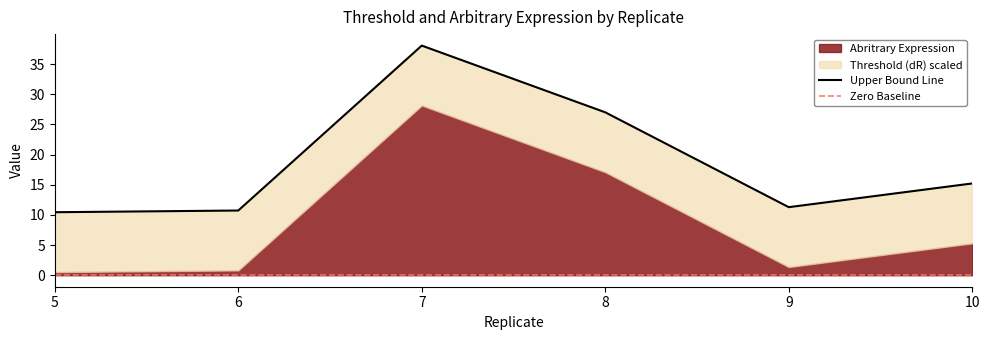

Which has a higher value, 10 or 5?

10